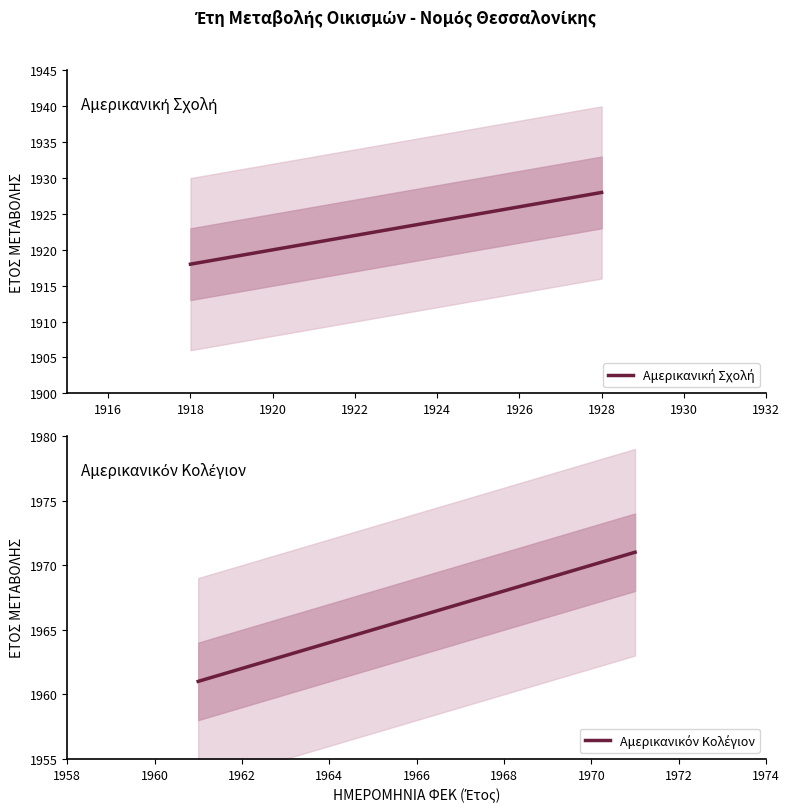

Is it true that Αμερικανικόν Κολέγιον equals 2721 at 1916?

False